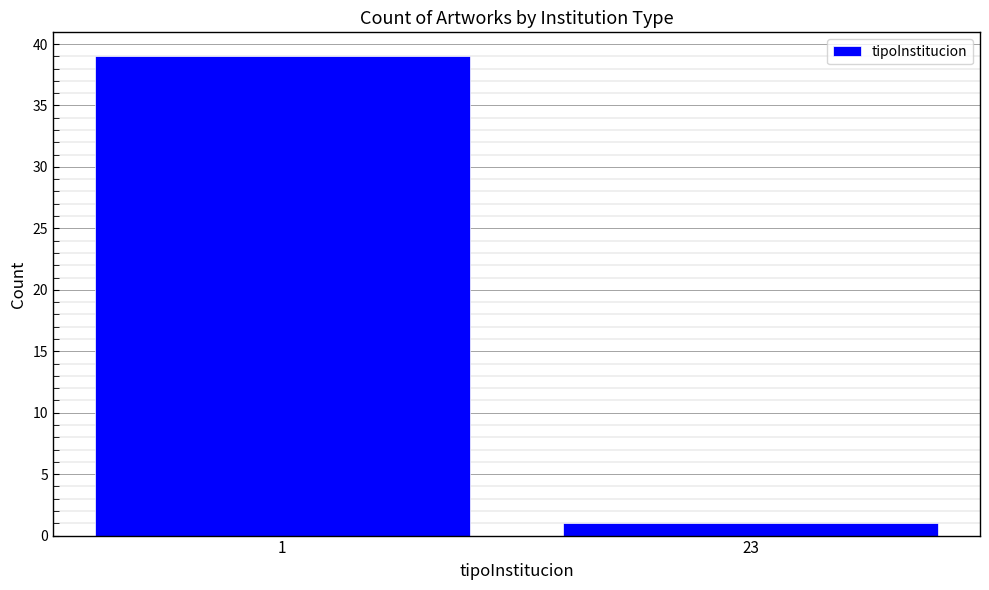

Reading right to left, list all the values displayed in this chart.

1	39